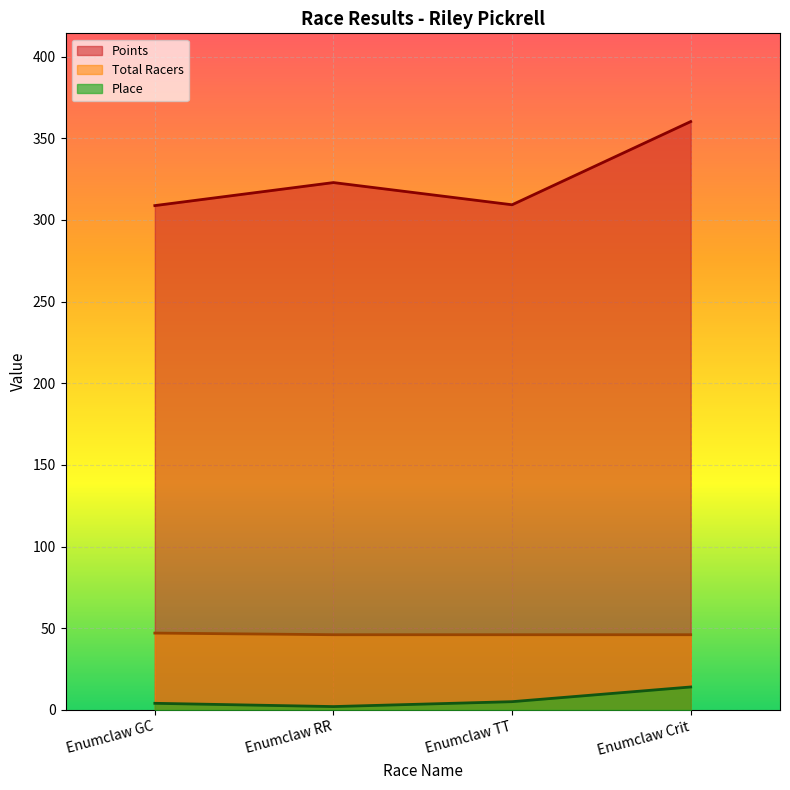

How many series are shown in this chart?

3